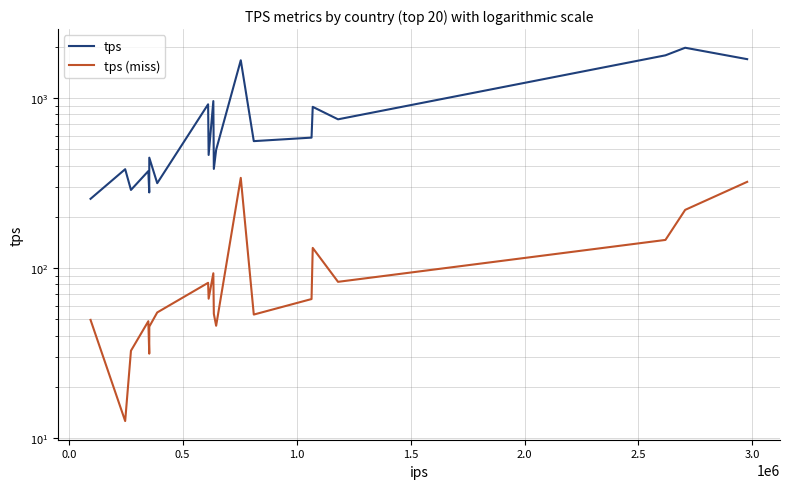

Does the chart have visible grid lines?

Yes